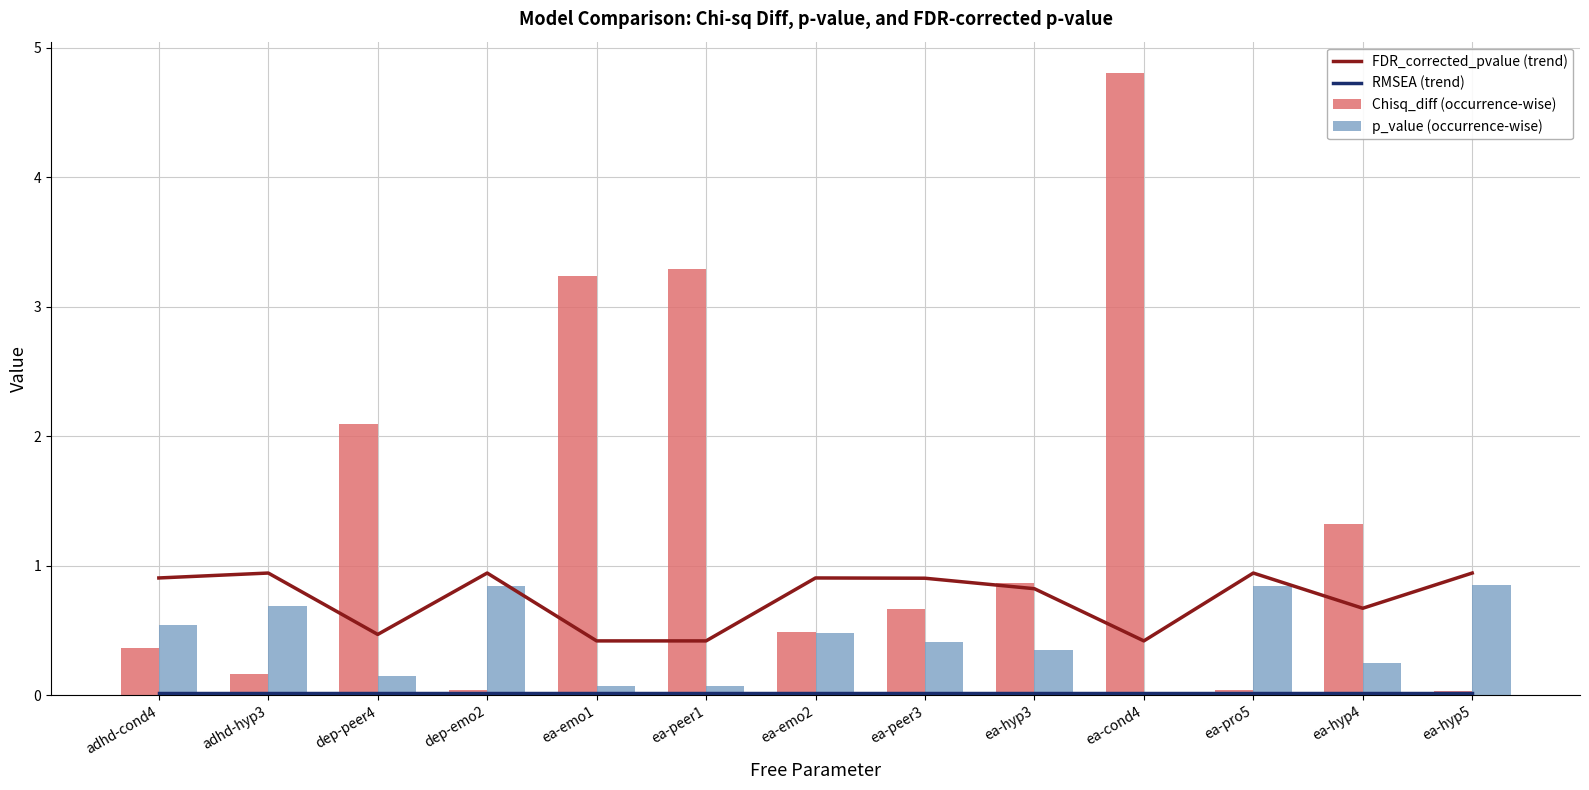

At which label is Chisq_diff (occurrence-wise) closest to 2?

dep-peer4